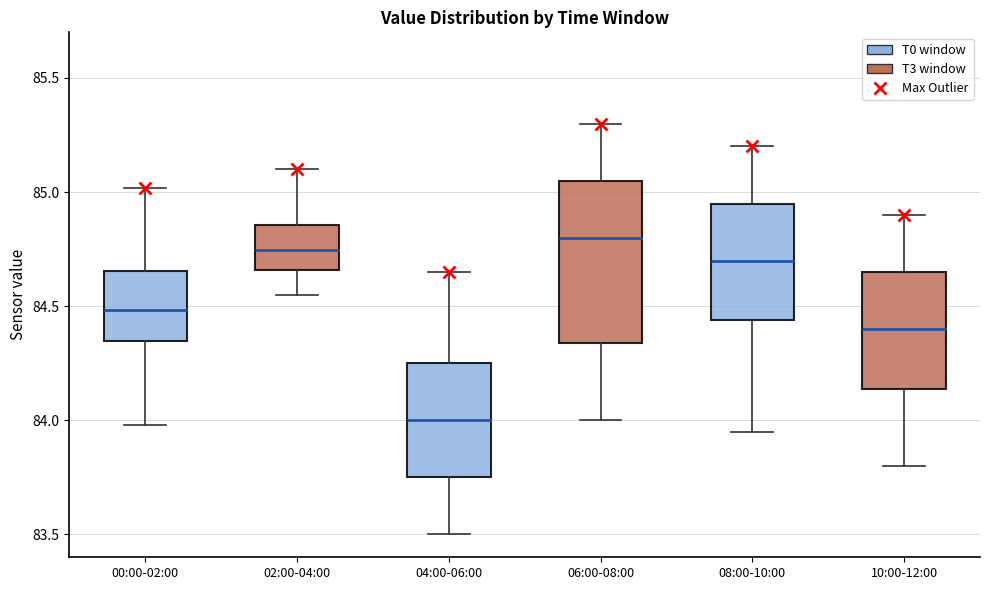

Reading left to right, transcribe this box plot: for each box, give where its median line is, the range the box spans, and where its two whiskers end, as read against the y-axis. The values are not printed on the chart, so give them approximately, as read against the axis.

00:00-02:00: median 84.50, box 84.35 to 84.65, whiskers 84.00 to 85.00
02:00-04:00: median 84.75, box 84.65 to 84.85, whiskers 84.55 to 85.10
04:00-06:00: median 84.00, box 83.75 to 84.25, whiskers 83.50 to 84.65
06:00-08:00: median 84.80, box 84.35 to 85.05, whiskers 84.00 to 85.30
08:00-10:00: median 84.70, box 84.45 to 84.95, whiskers 83.95 to 85.20
10:00-12:00: median 84.40, box 84.15 to 84.65, whiskers 83.80 to 84.90